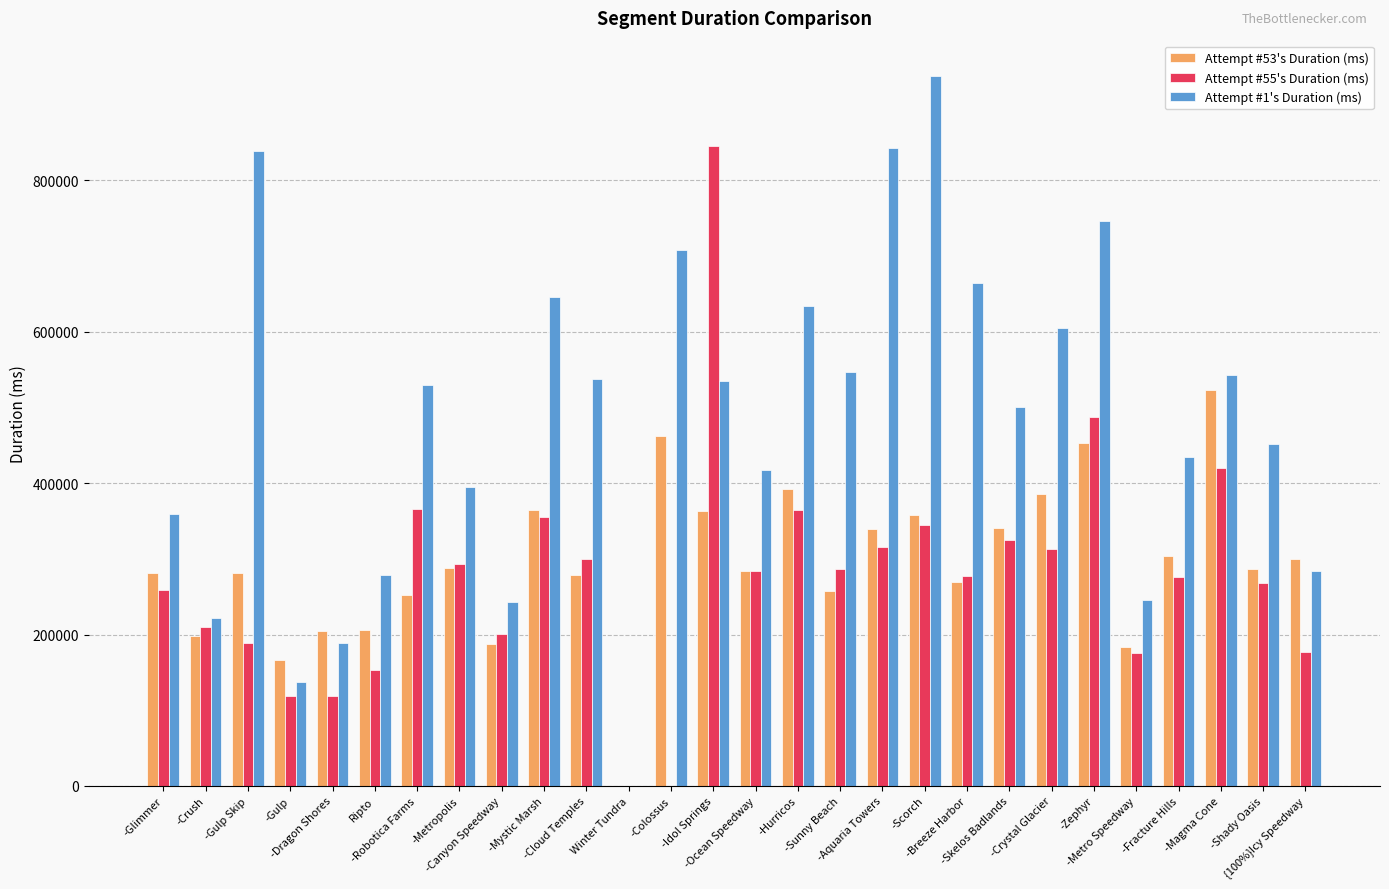

What is the greatest value displayed?

937753